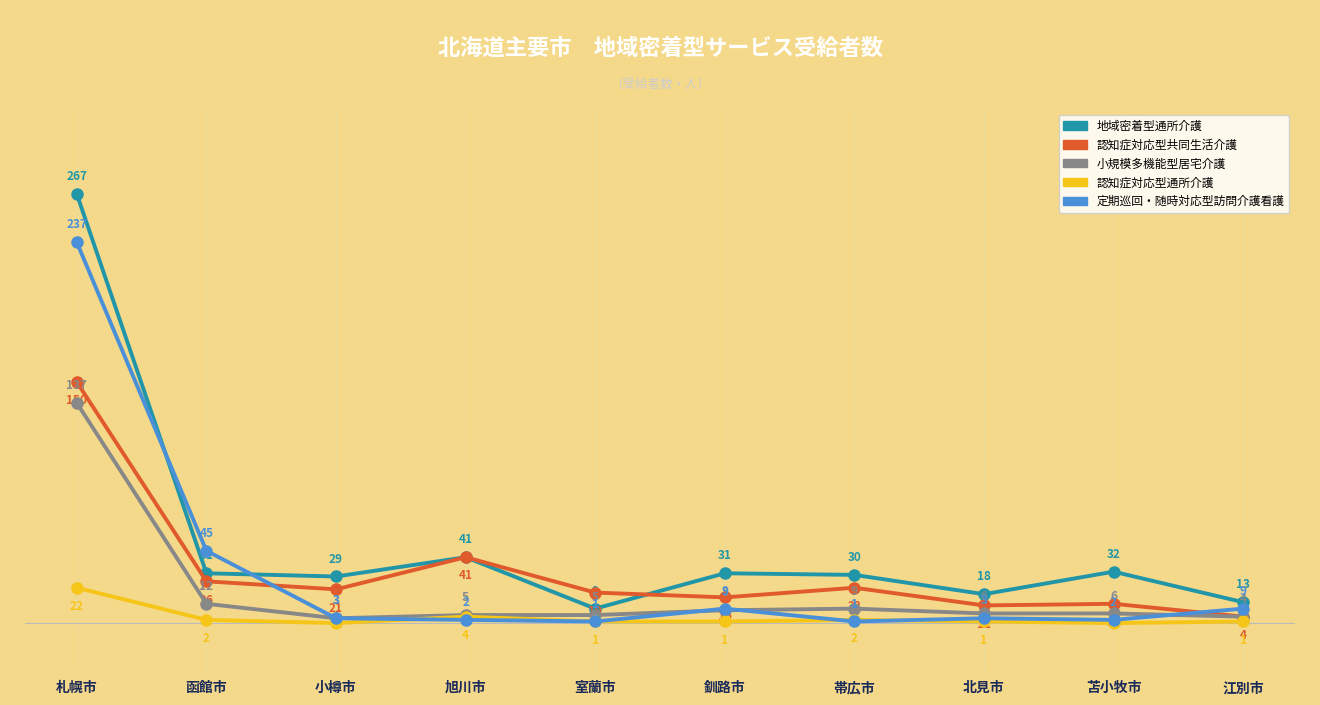

At which label does 小規模多機能型居宅介護 reach its peak?

札幌市